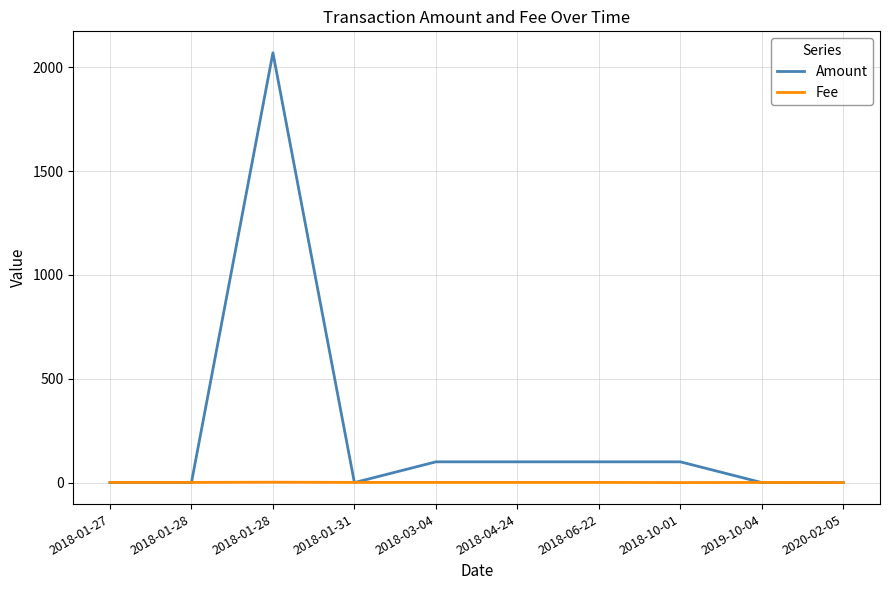

What is the difference between the maximum and second lowest values in the Amount series?

2069.9